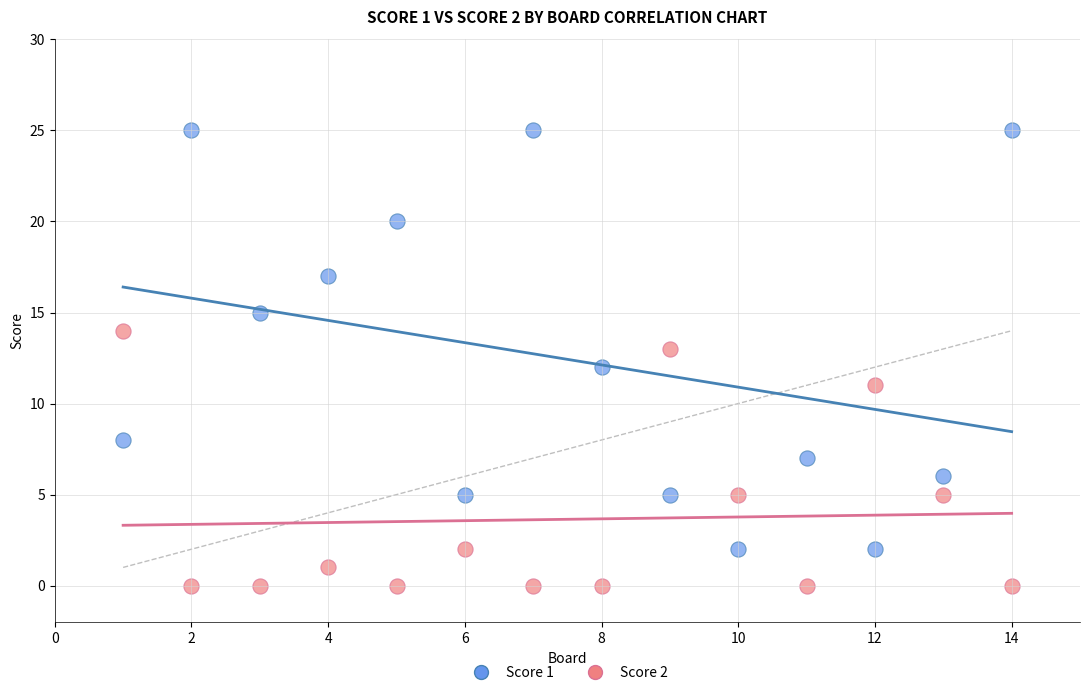

What are all the series names shown in the legend?

Score 1, Score 2